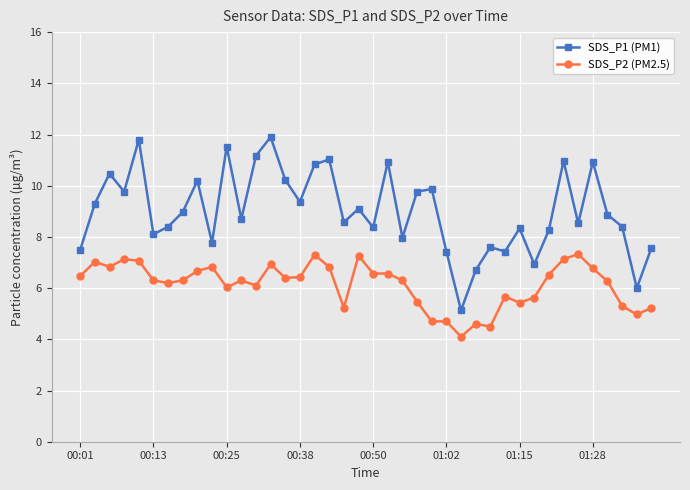

Does the chart have visible grid lines?

Yes